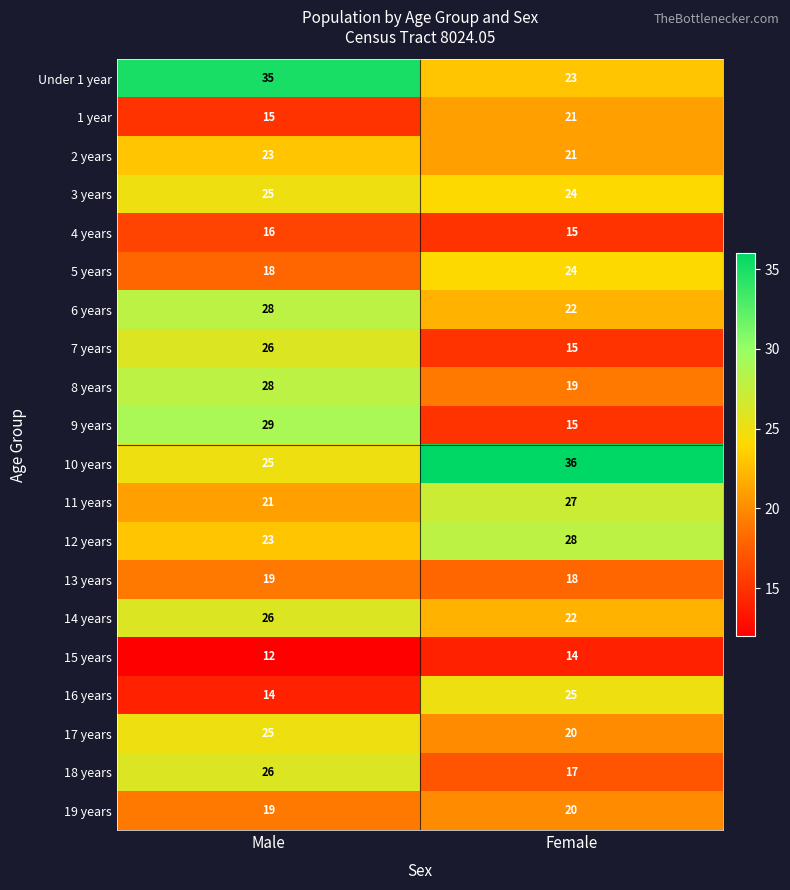

The 1 year series shows 15 at Male. True or false?

True